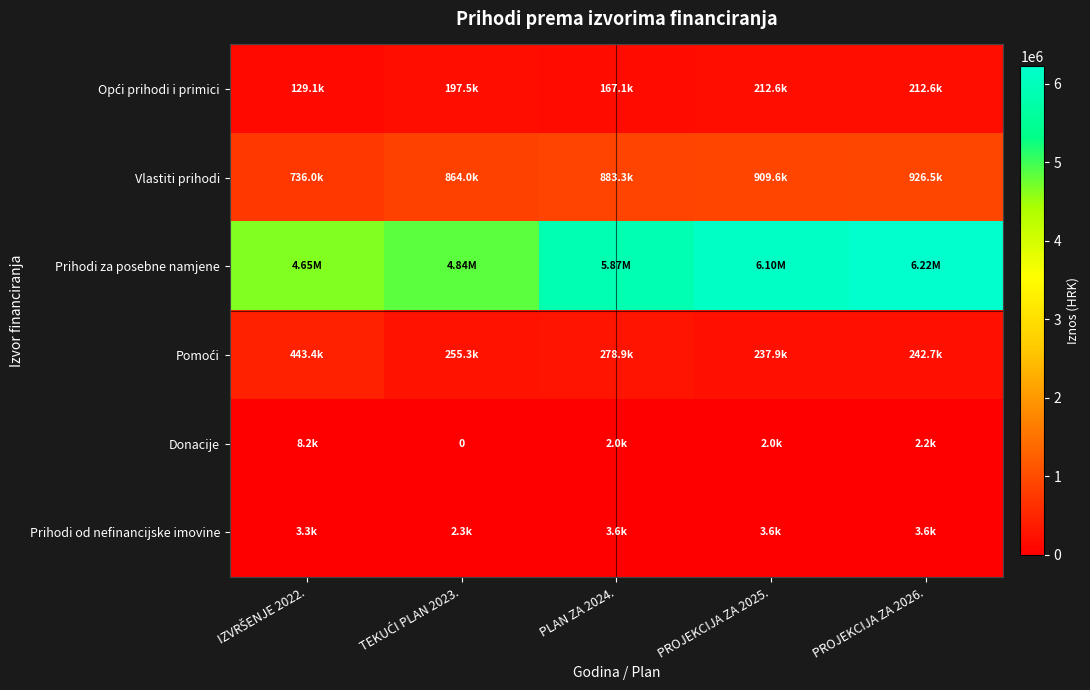

What is the sum of all Vlastiti prihodi values?

4319384.8